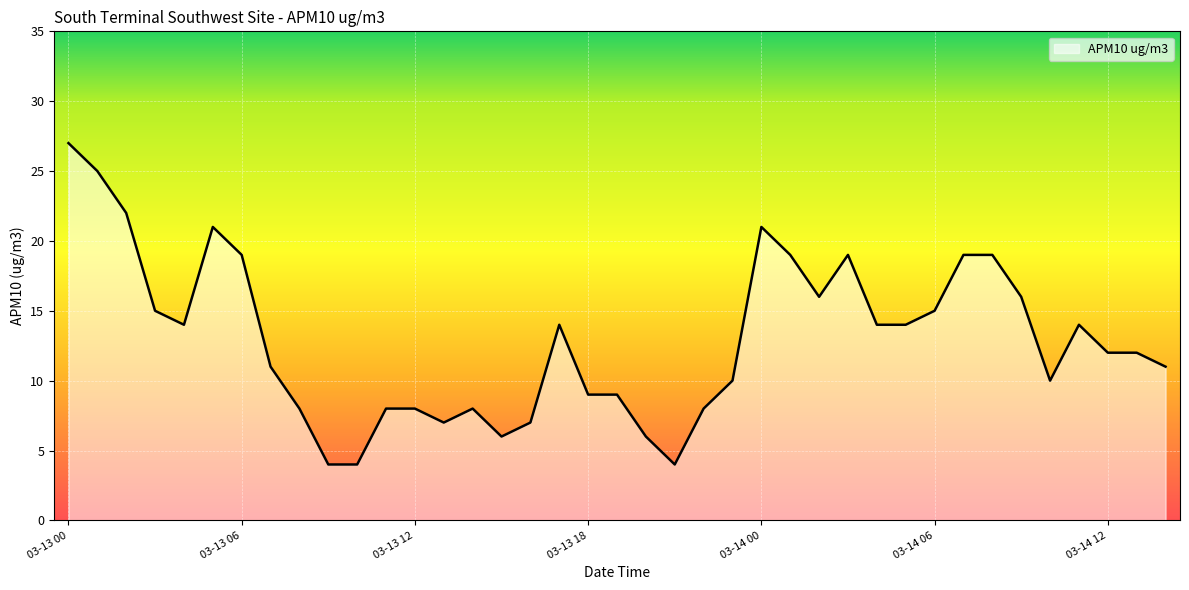

What is the difference between the maximum and minimum values?

23